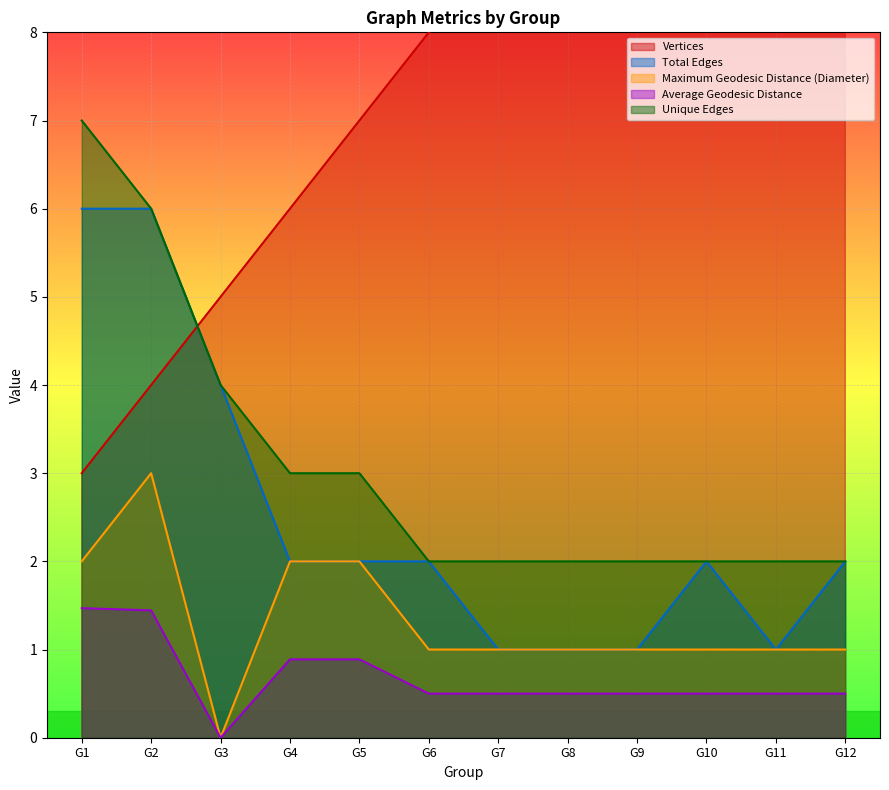

What is the difference between the maximum and minimum values in the Maximum Geodesic Distance (Diameter) series?

3.0